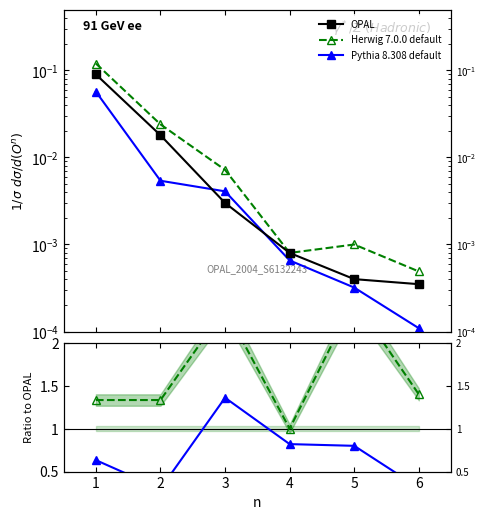

True or false: Pythia 8.308 default and Herwig 7.0.0 default intersect in this chart.

False